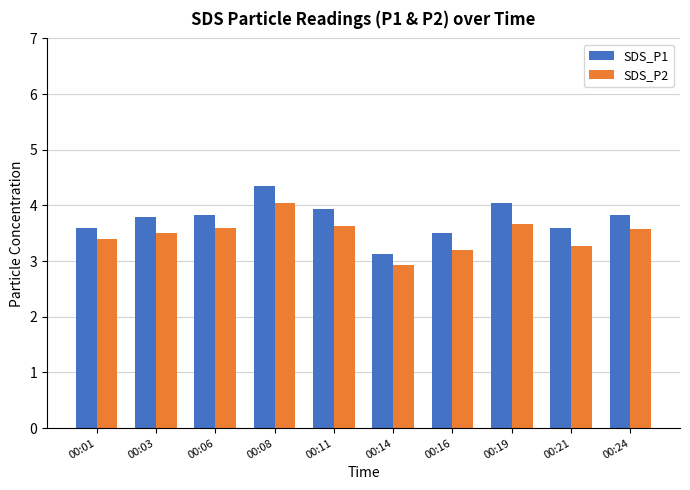

True or false: SDS_P1 has a value of 5.0 at 00:16.

False